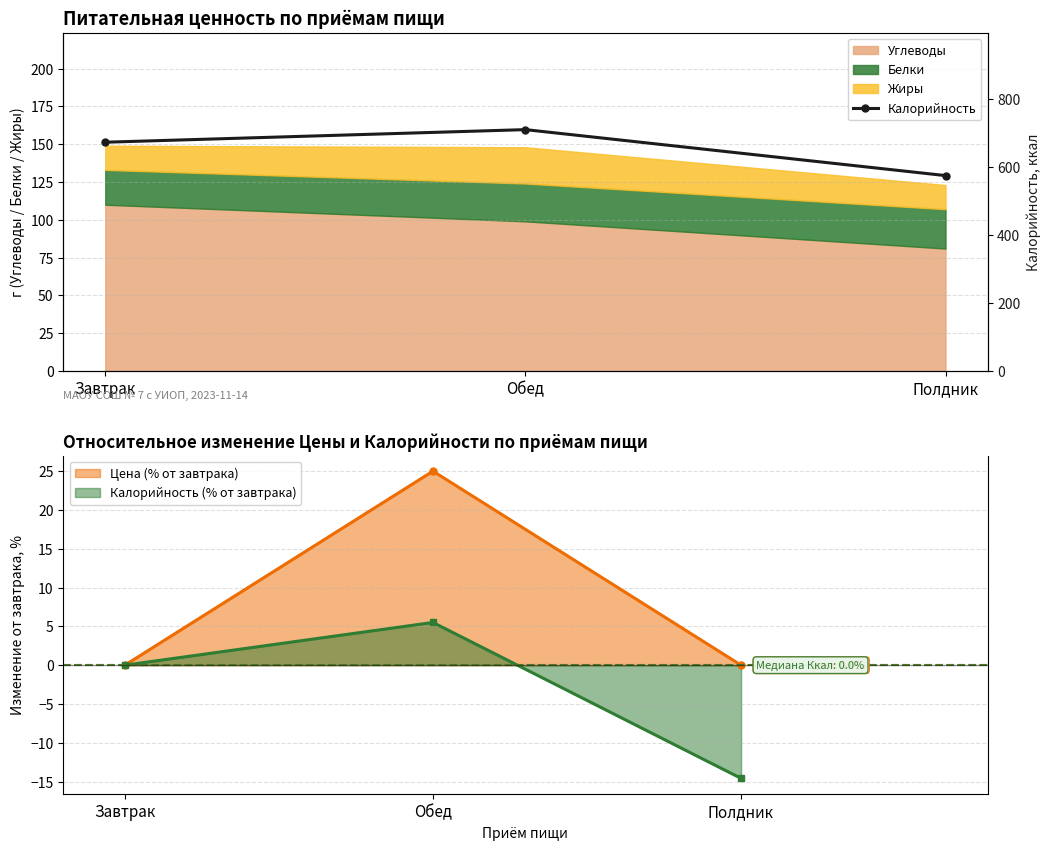

Between Завтрак and Обед, which is larger?

Обед